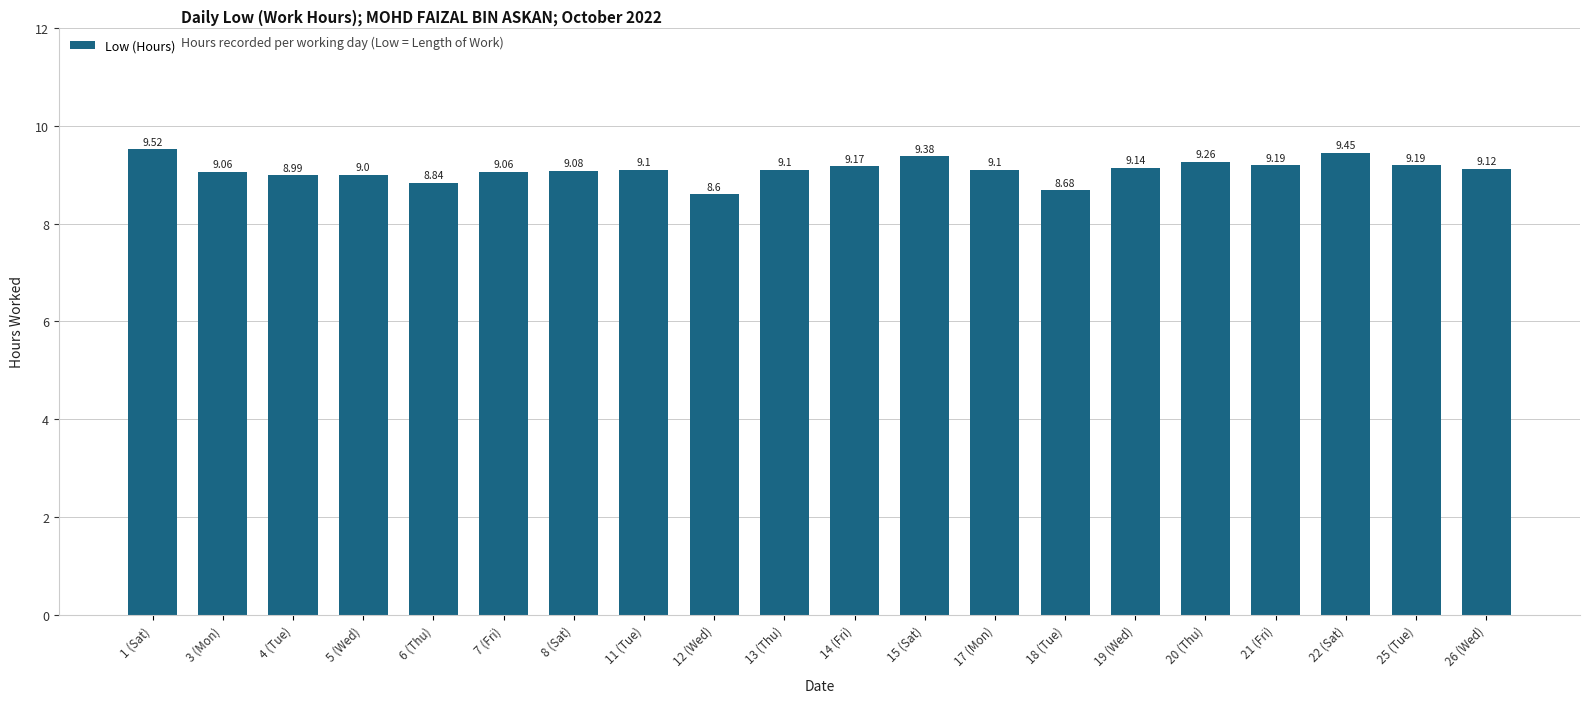

How many values are below 9?

4